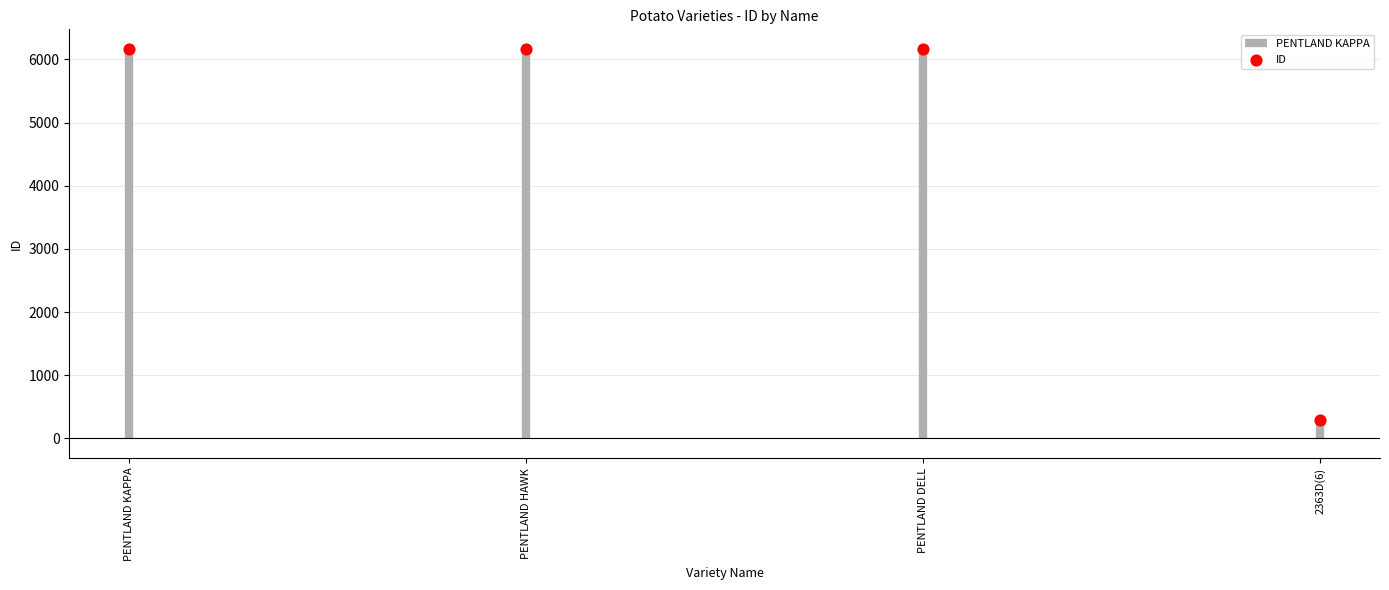

What is the change in value from PENTLAND KAPPA to 2363D(6)?

-5878